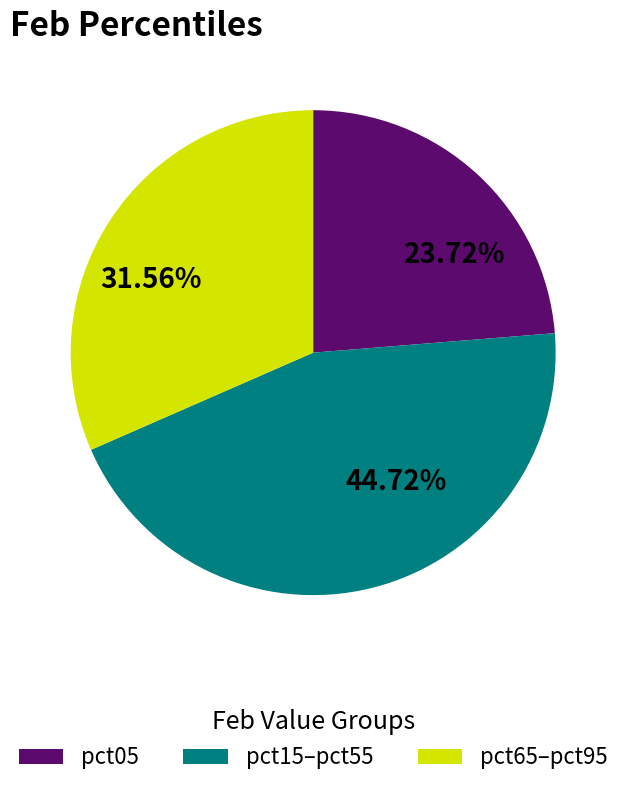

How many segments does this pie chart have?

3